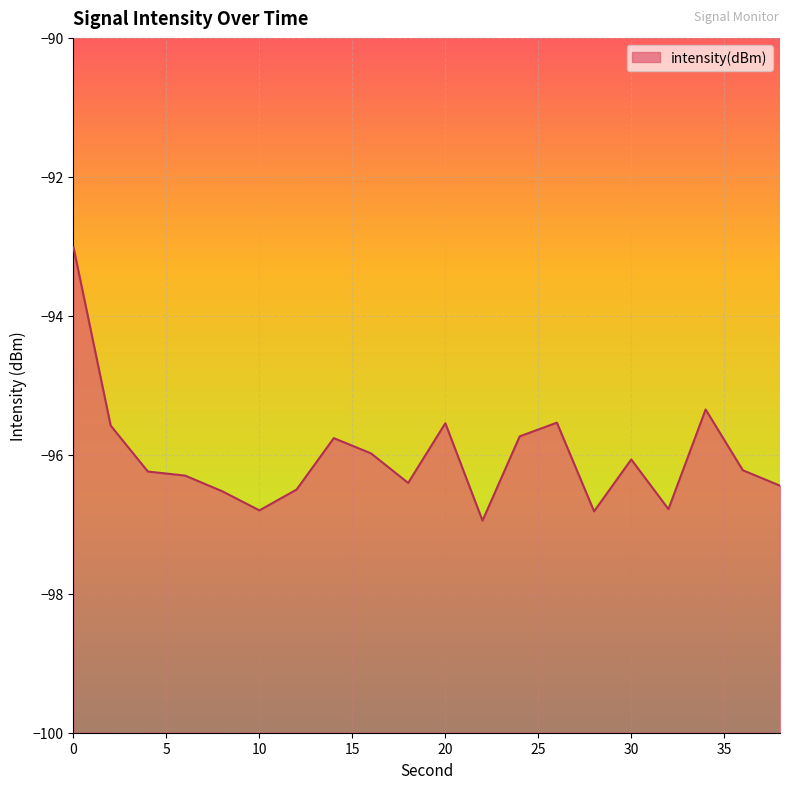

List the labels in order of value, smallest first.

22, 28, 10, 32, 8, 12, 38, 18, 6, 4, 36, 30, 16, 14, 24, 2, 20, 26, 34, 0